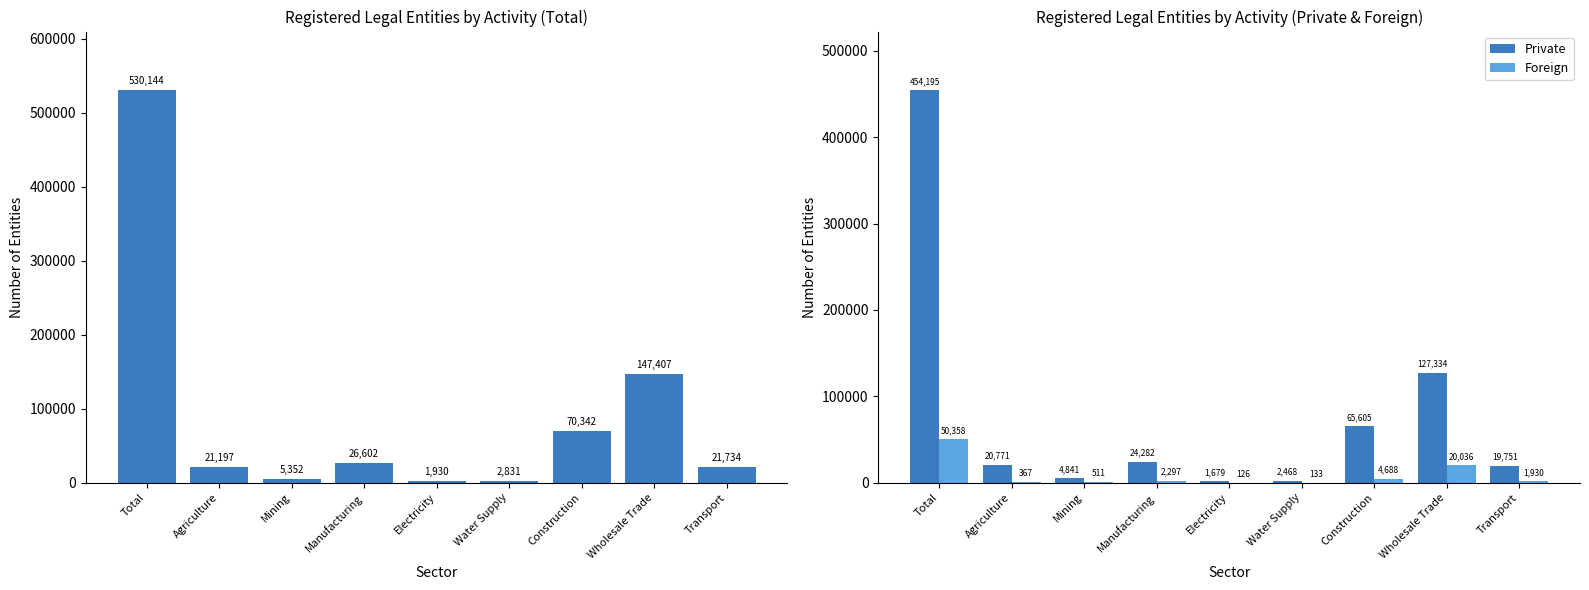

Rank the series by their maximum value, from lowest to highest.

Foreign, Private, Total